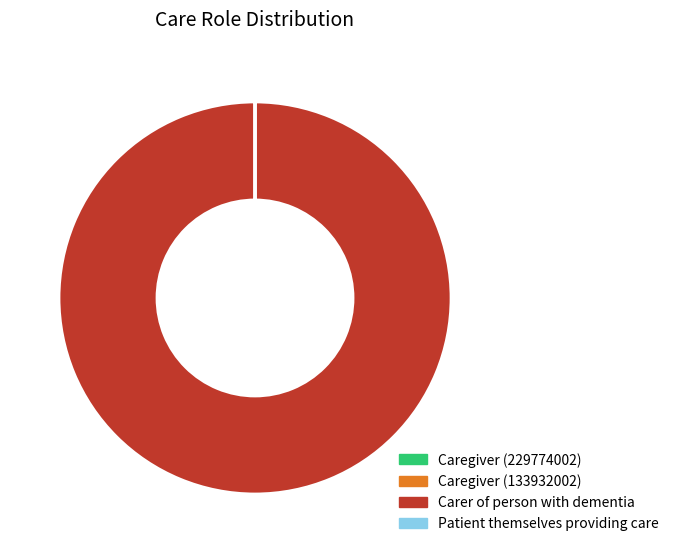

Which slice is the largest?

Carer of person with dementia